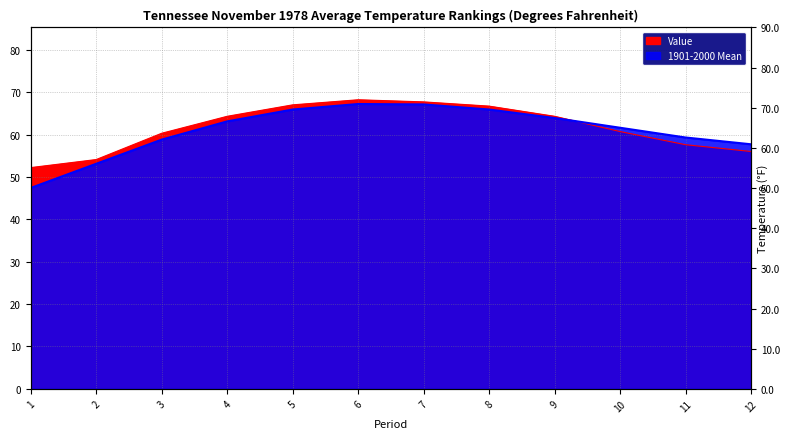

What is the spread (max minus min) of values at 2?

1.0